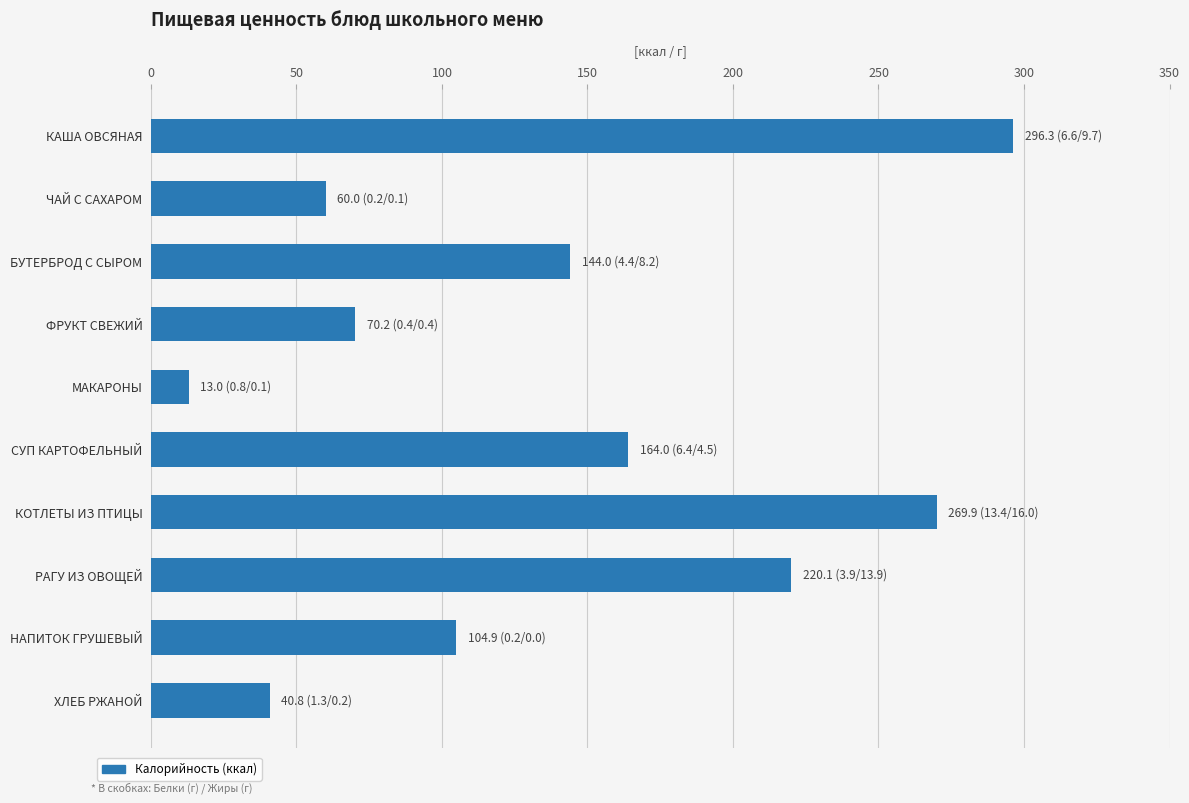

How many categories are shown in the chart?

10